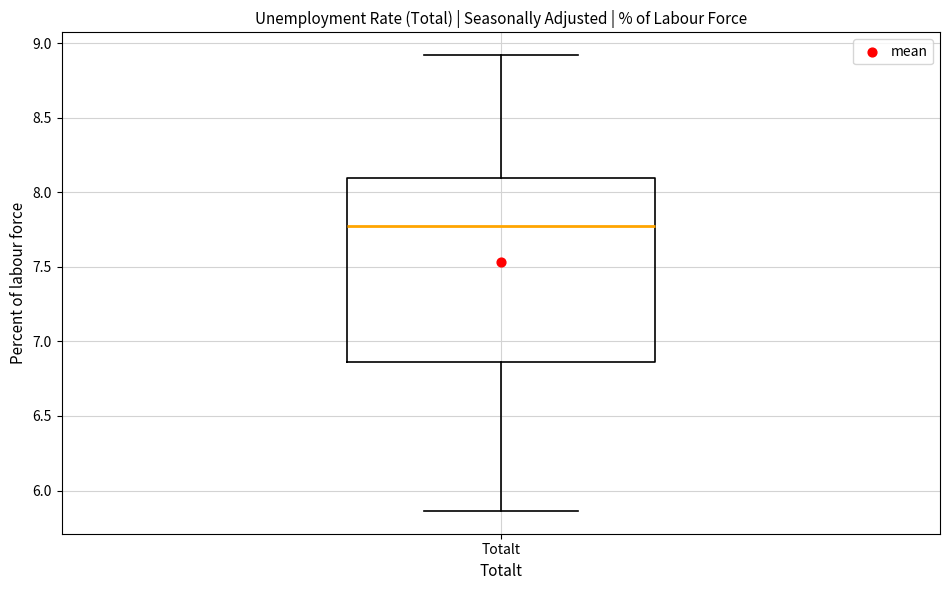

Read this box plot against the y-axis: the position of the median line, the range covered by the box, and the ends of both whiskers. The values are not printed on the chart, so give them approximately, as read against the axis.

median 7.75, box 6.85 to 8.10, whiskers 5.85 to 8.90